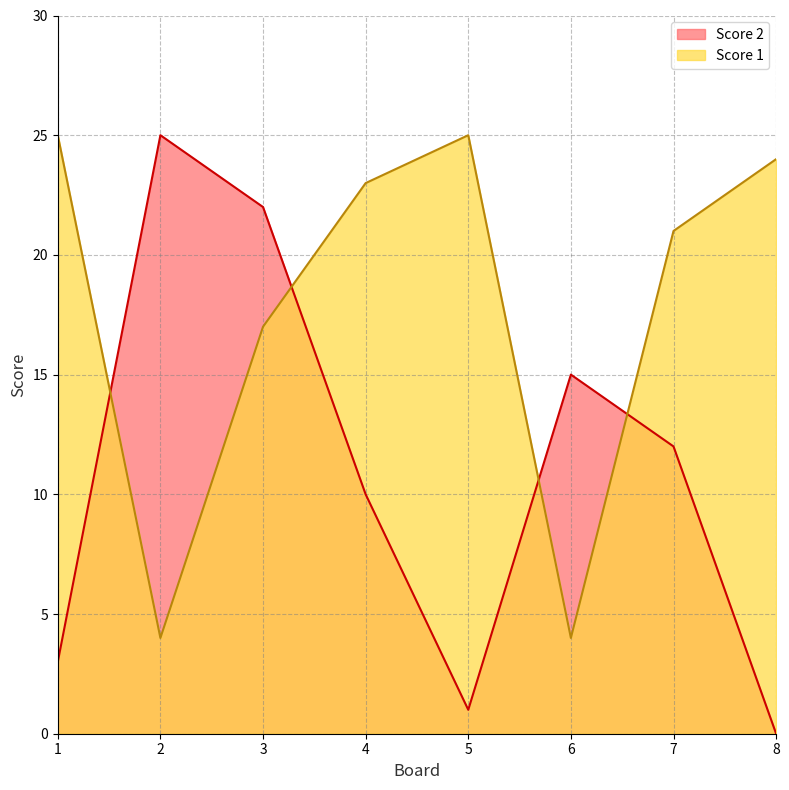

Where does the Score 2 series first go above 12?

2